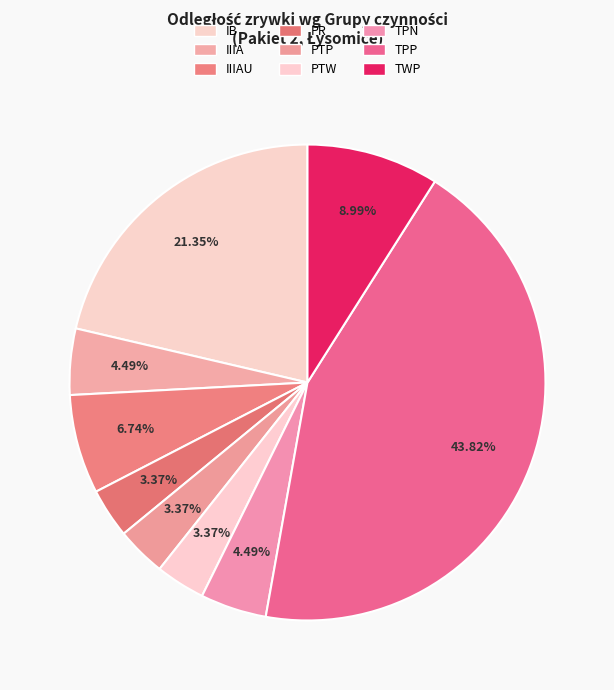

To the nearest percent, what is the average slice percentage?

11%